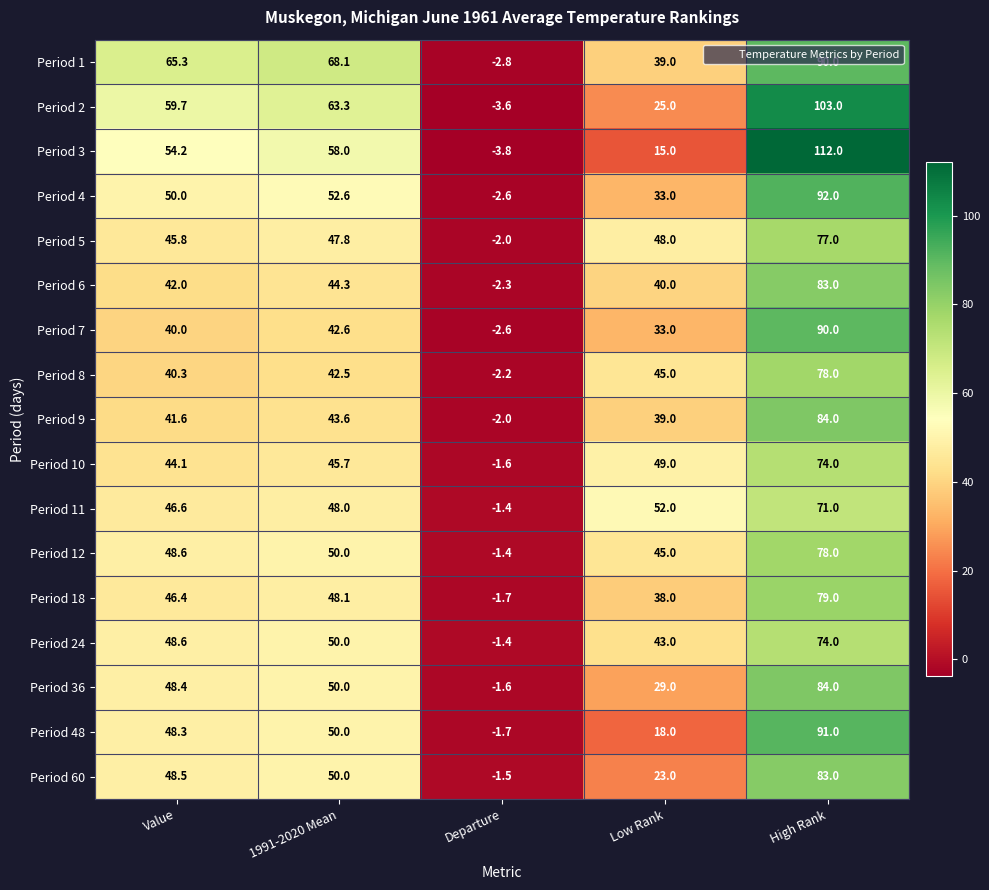

How many categories are shown in the chart?

5